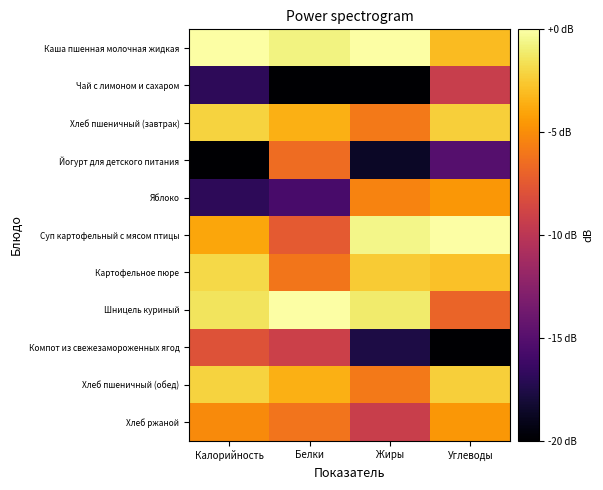

How many series are shown in this chart?

11